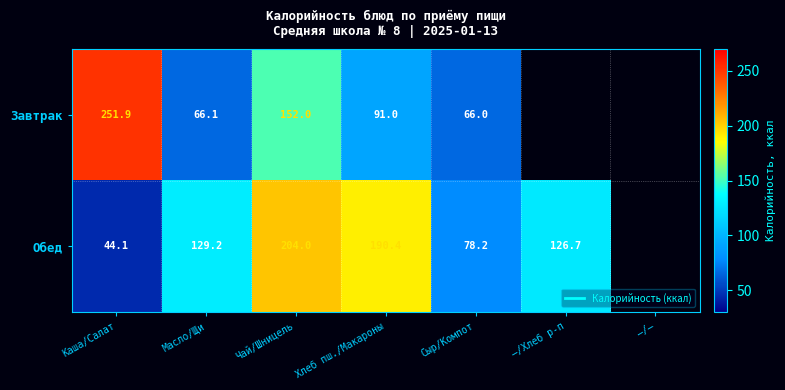

Is it true that Завтрак equals 404.2 at Каша/Салат?

False